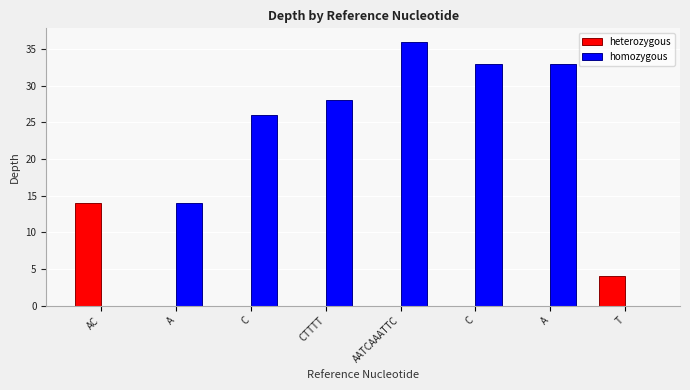

Between AATCAAATTC and A, which is larger?

AATCAAATTC